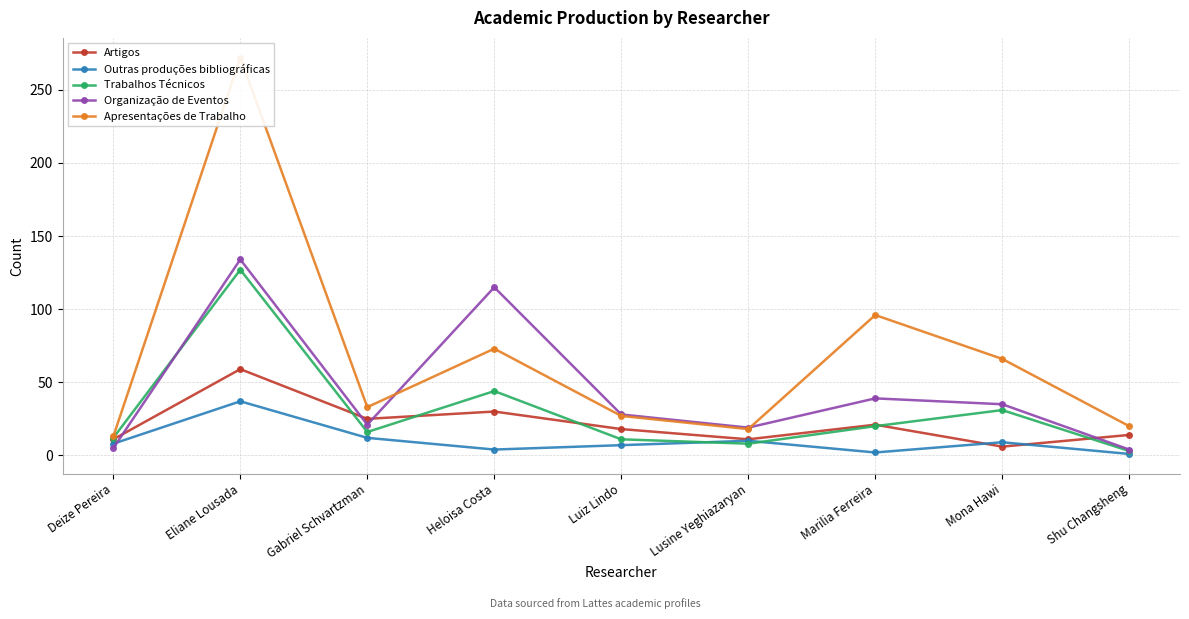

At which category is the sum across all series the highest?

Eliane Lousada